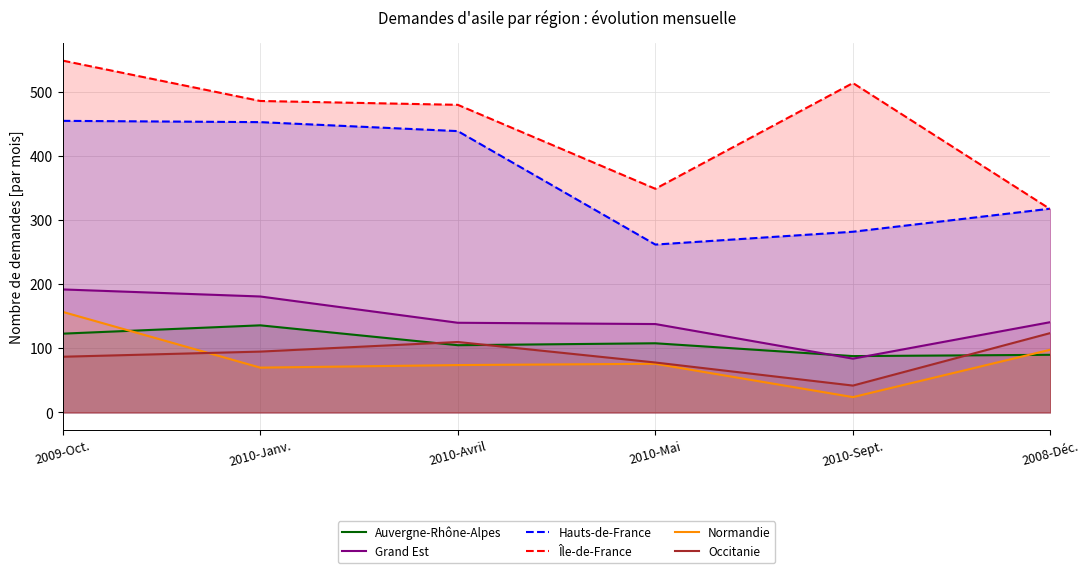

Reading left to right, transcribe all the data shown in this chart.

Auvergne-Rhône-Alpes: 123	136	105	108	88	90
Grand Est: 192	181	140	138	84	141
Hauts-de-France: 455	453	439	262	282	318
Île-de-France: 549	486	480	349	514	317
Normandie: 157	70	74	76	24	98
Occitanie: 87	95	110	78	42	124